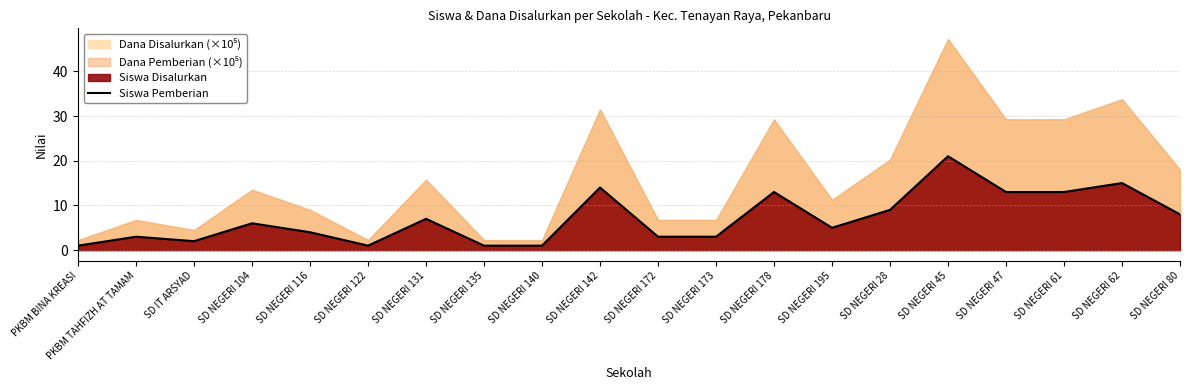

True or false: the data has more than 2 interior local peaks.

True